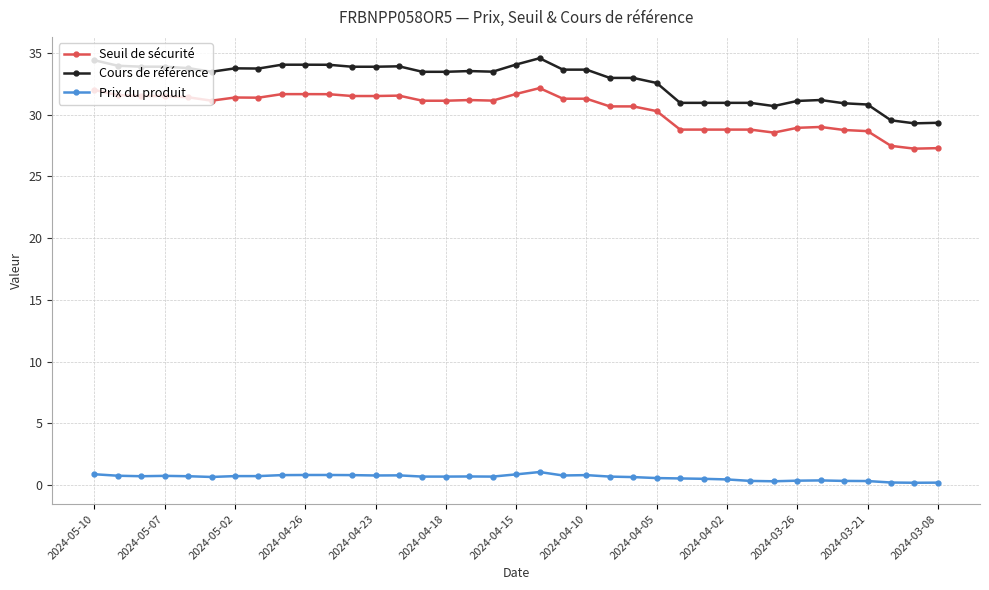

What is the lowest value of the Cours de référence series?

29.3